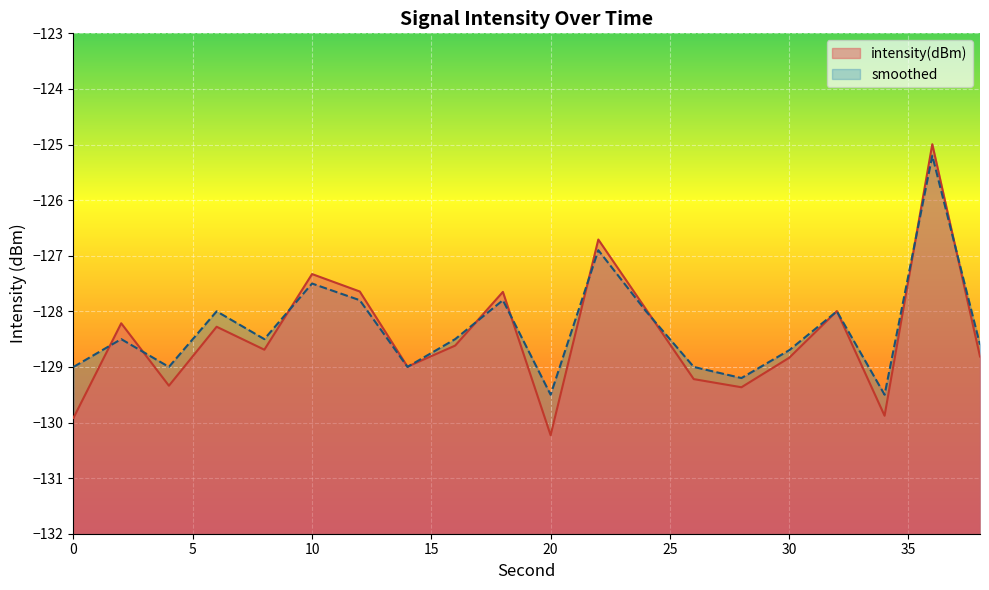

At which label does intensity(dBm) reach its peak?

36